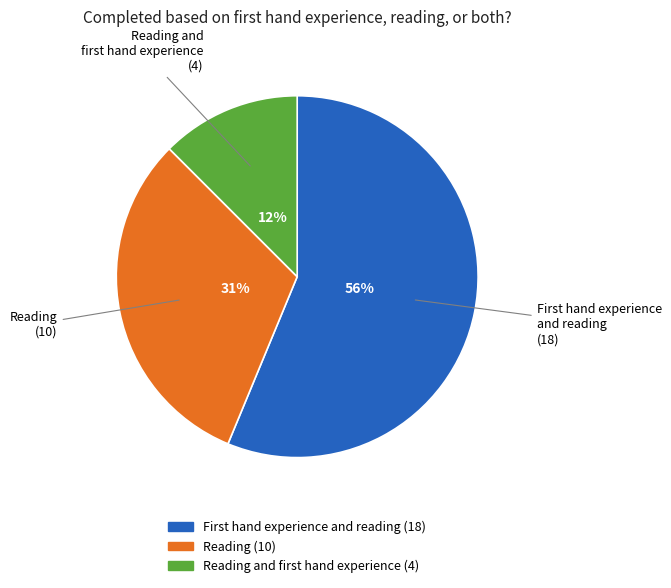

Is there any slice that represents more than half of the pie?

Yes